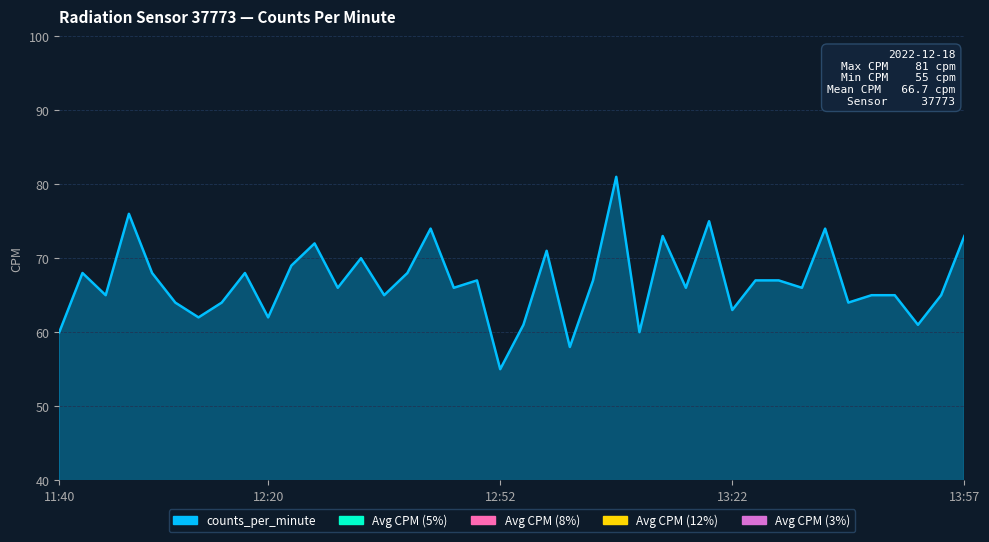

At which label is the value closest to 68?

2022-12-18T11:42:51